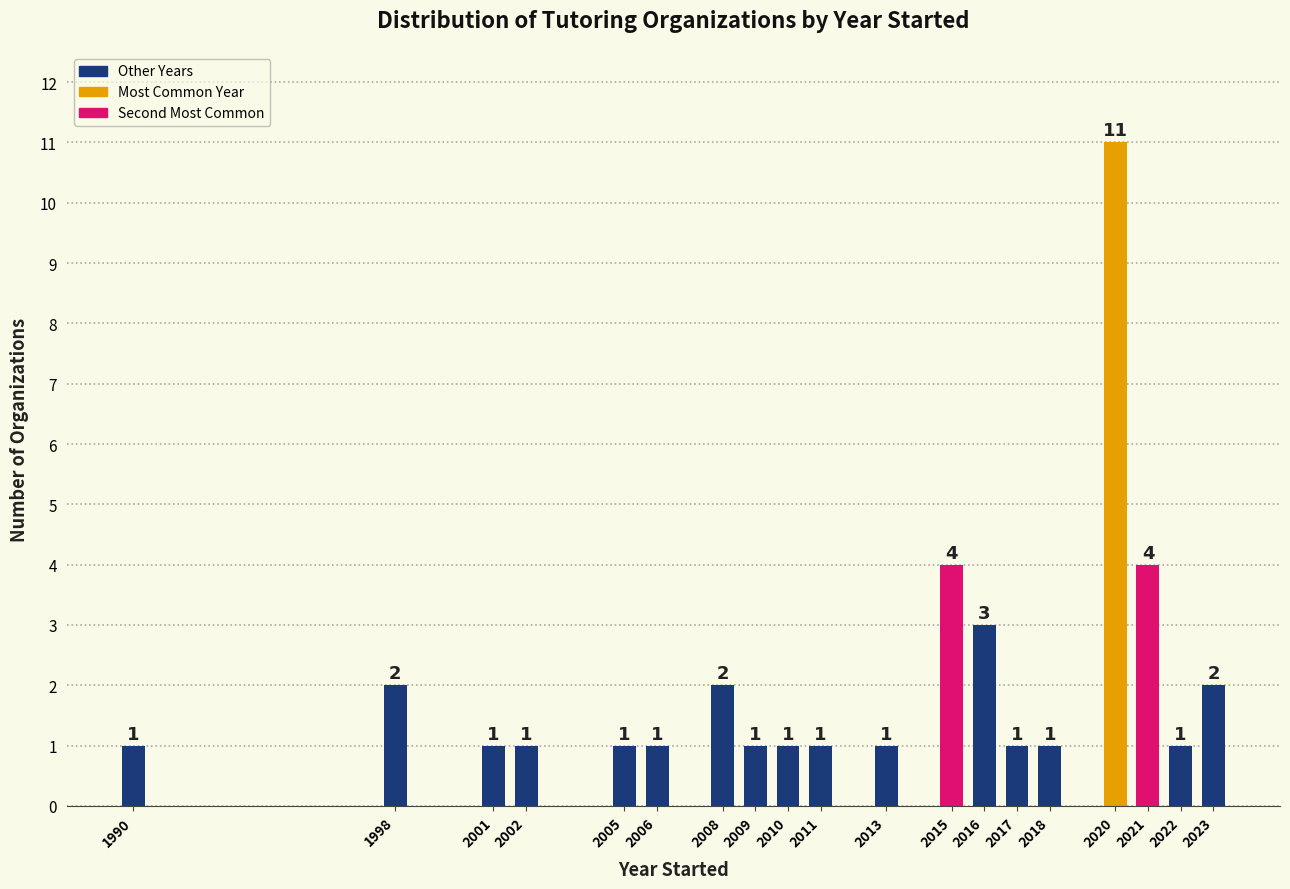

Reading left to right, list all the values displayed in this chart.

1990=1	1998=2	2001=1	2002=1	2005=1	2006=1	2008=2	2009=1	2010=1	2011=1	2013=1	2015=4	2016=3	2017=1	2018=1	2020=11	2021=4	2022=1	2023=2